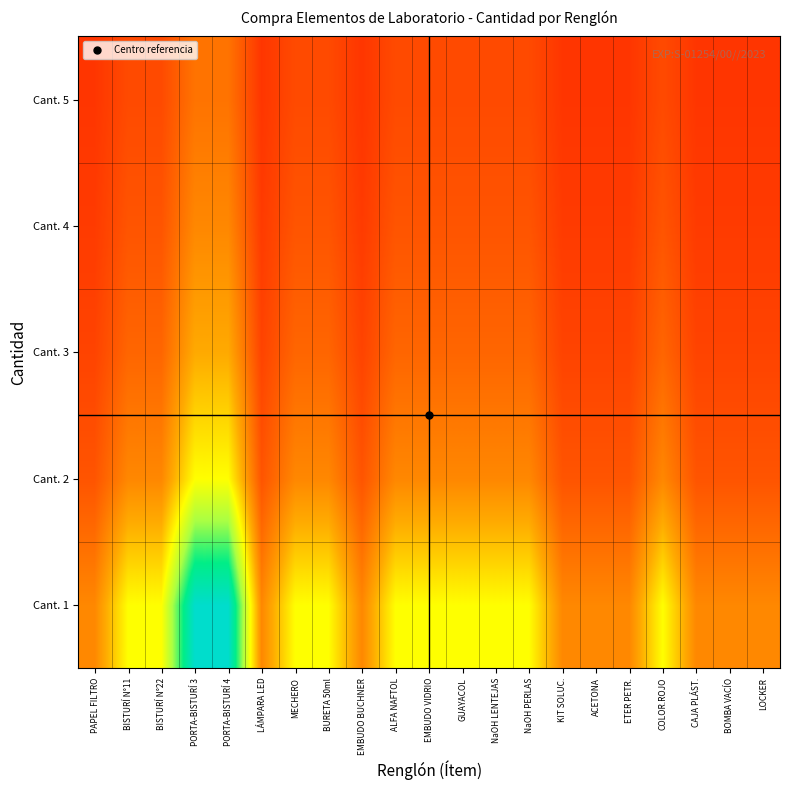

What is the spread (max minus min) of values at EMBUDO VIDRIO?

1.6